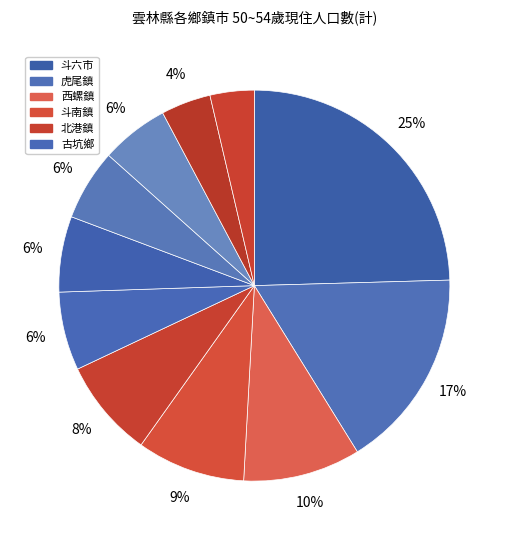

How many segments does this pie chart have?

11